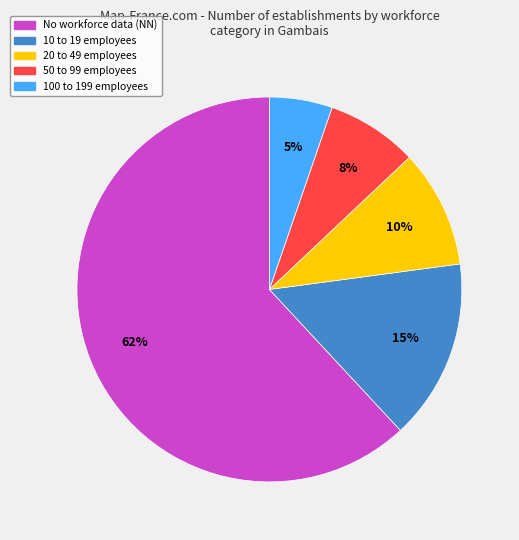

To the nearest percent, what is the average slice percentage?

20%